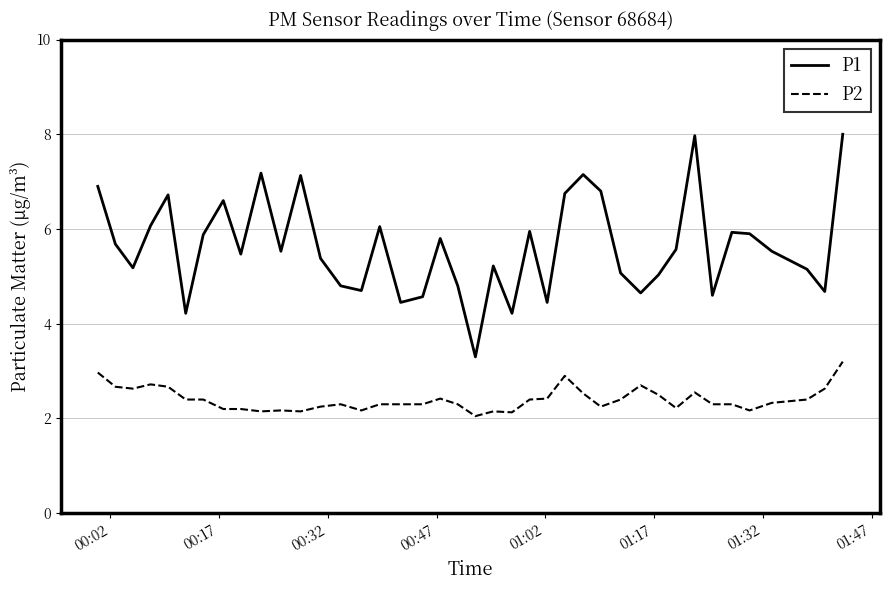

Which series has the widest spread of values?

P1